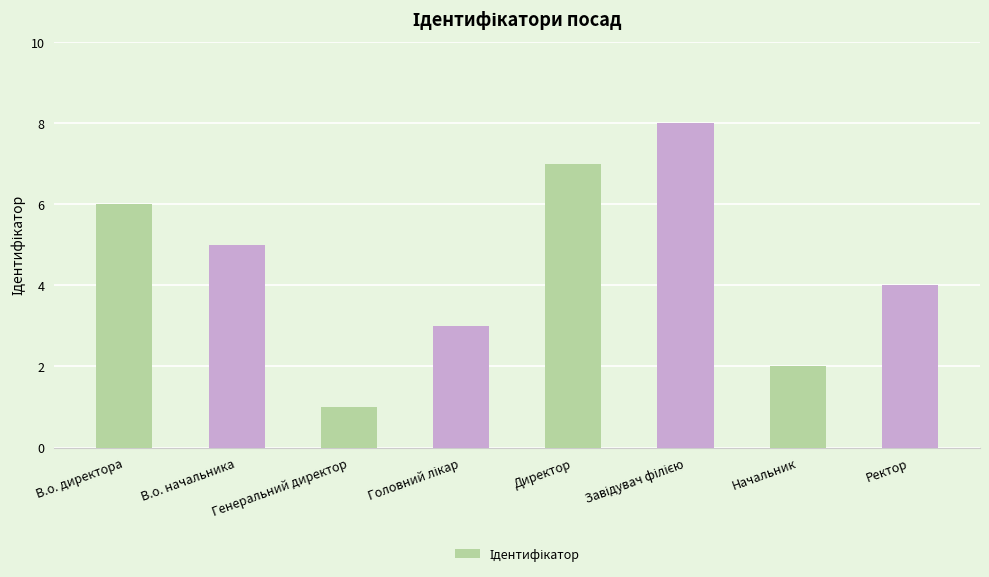

What position from the left is Ректор?

8